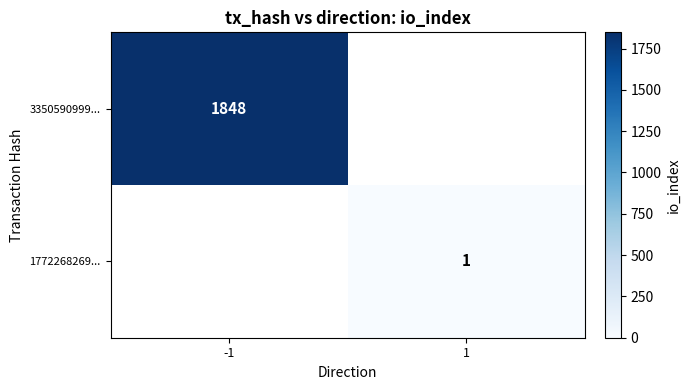

The value of 1772268269... at 1 is 2. True or false?

False